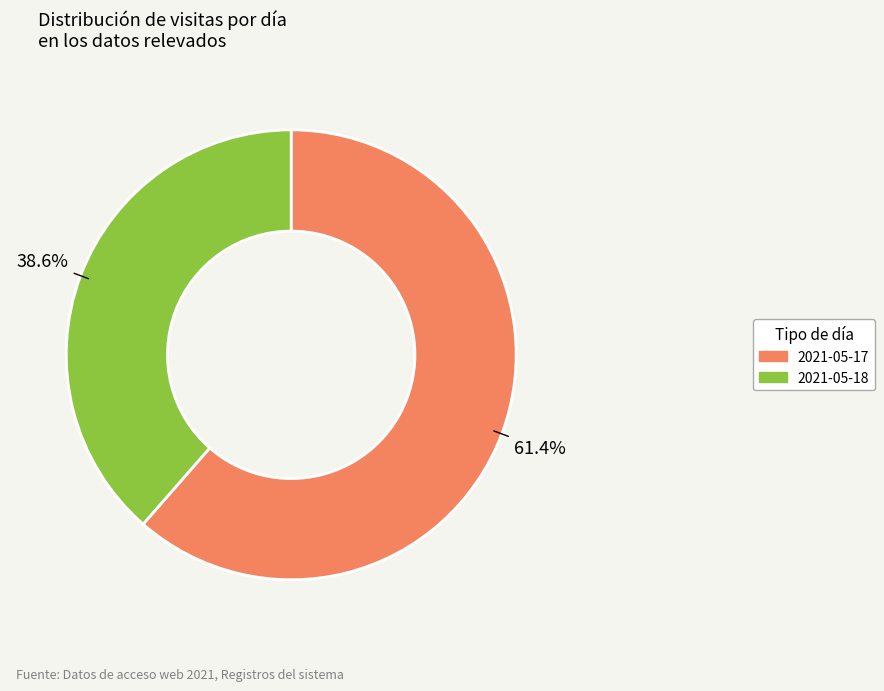

The 2021-05-18 slice represents 45% of the pie. True or false?

False